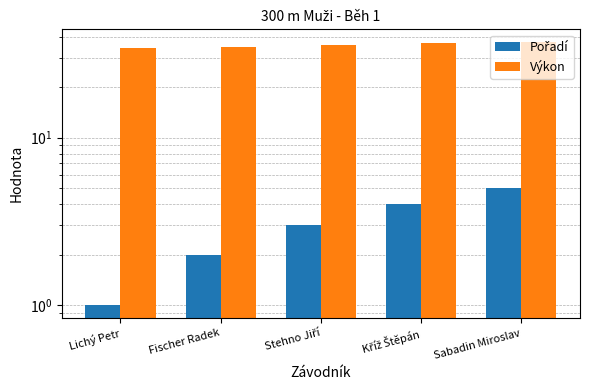

Which category has the lowest value in the Výkon series?

Lichý Petr